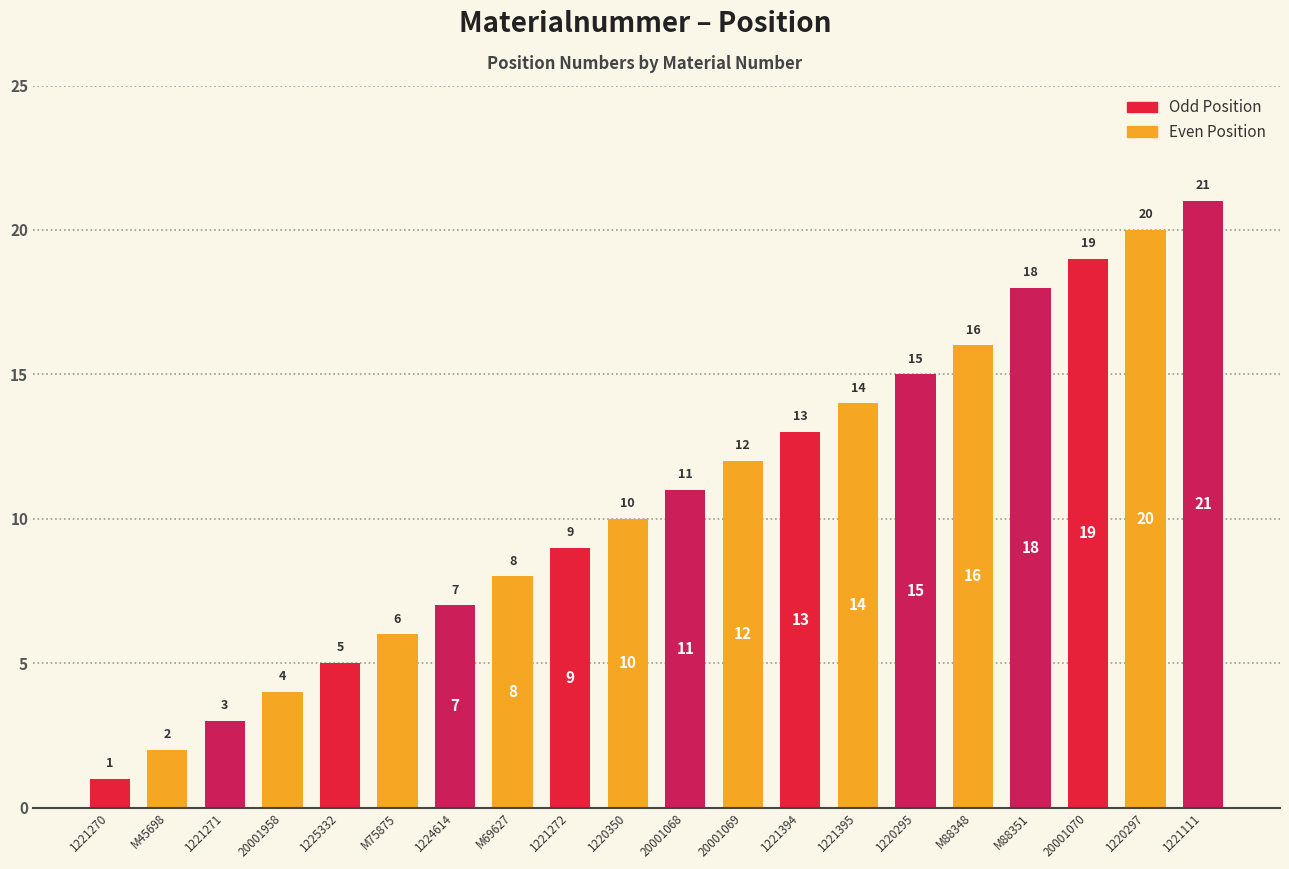

True or false: the data shows 18 at M88351.

True